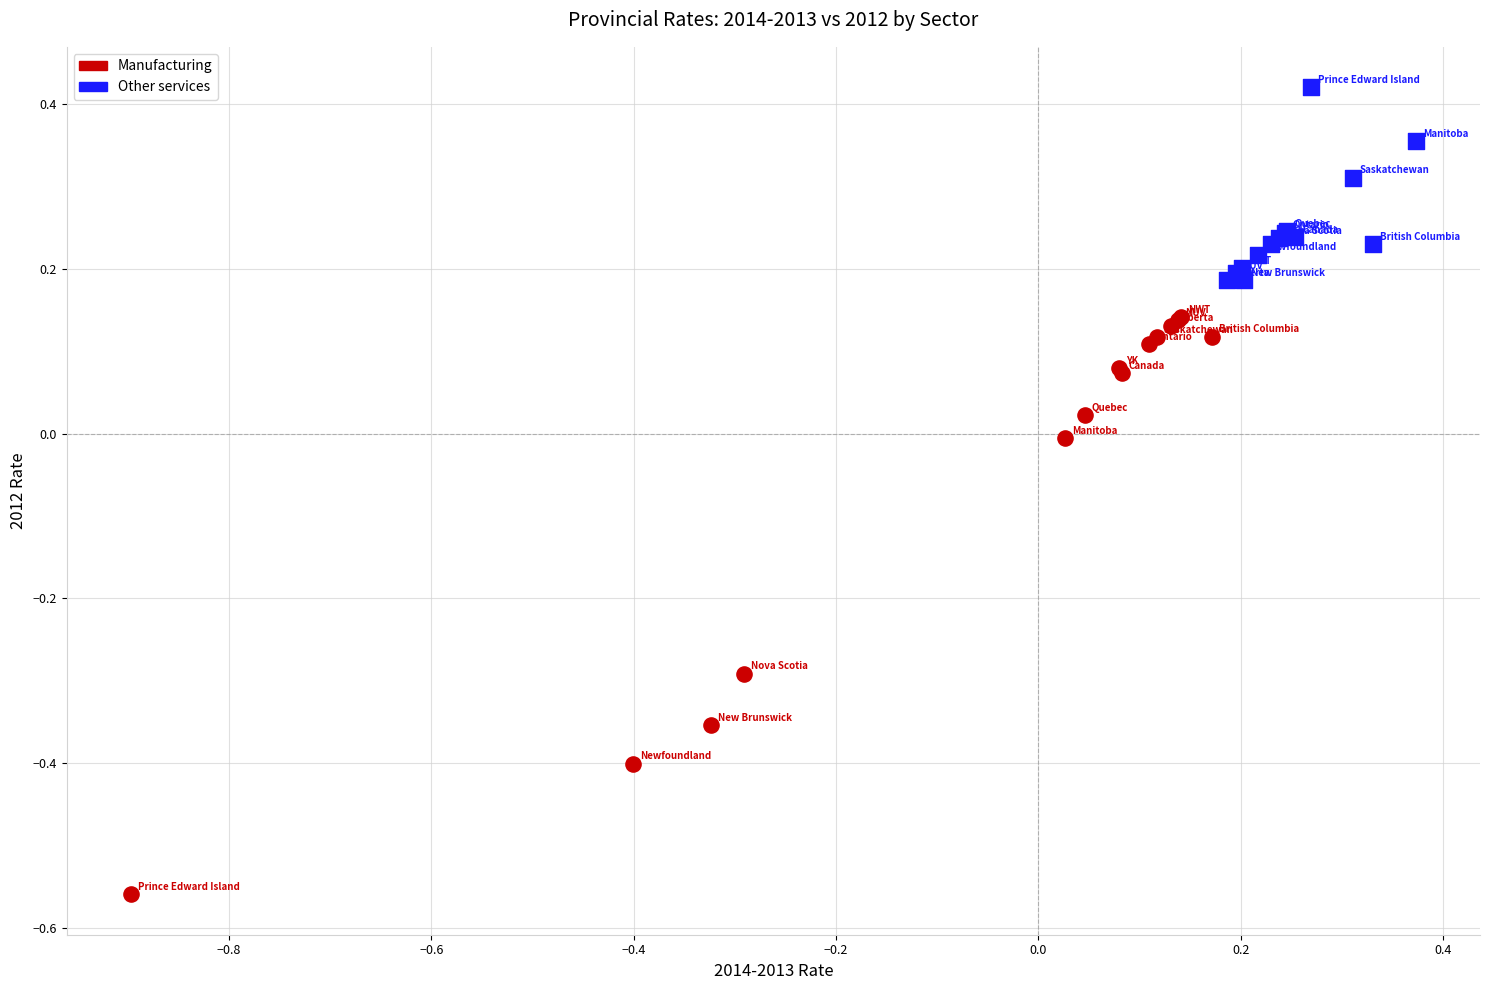

Which series has the largest Y range (max minus min)?

Manufacturing